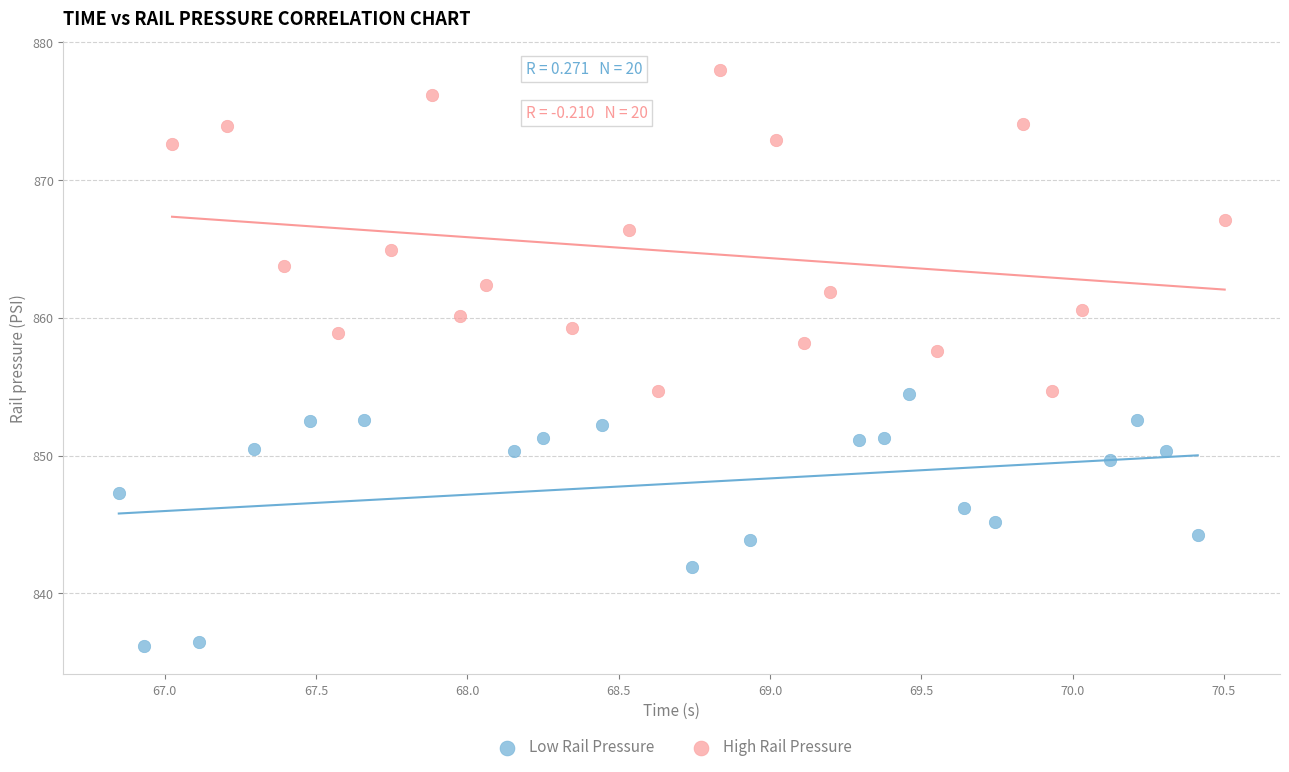

Which series has the widest spread of Y values?

High Rail Pressure